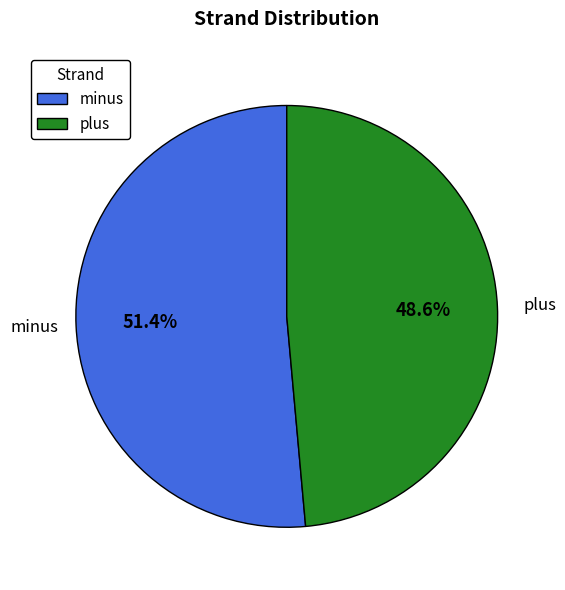

Rank the categories by value from highest to lowest.

minus, plus